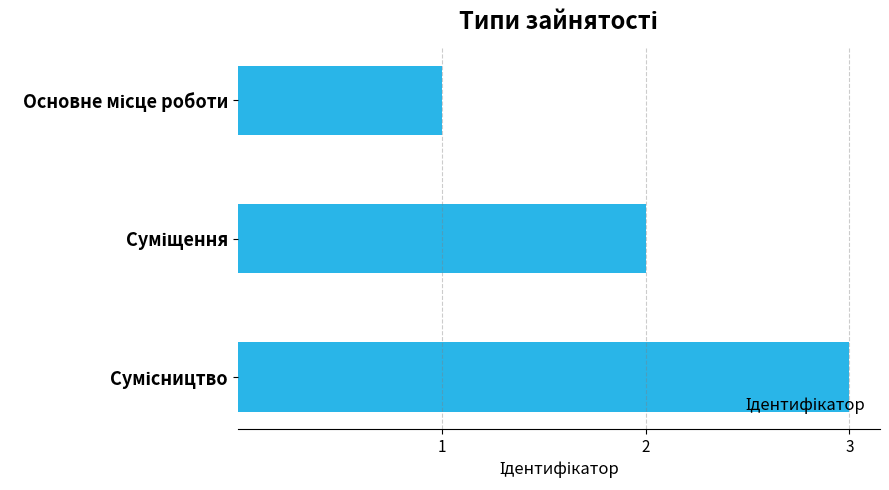

What is the maximum value shown in the chart?

3